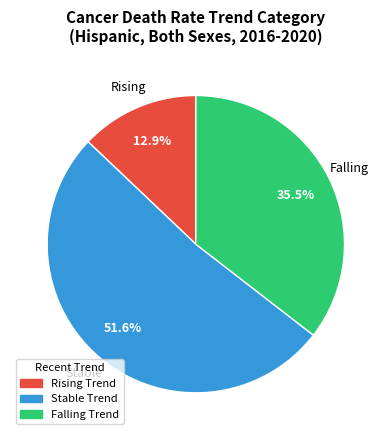

To the nearest percent, what is the average slice percentage?

33%